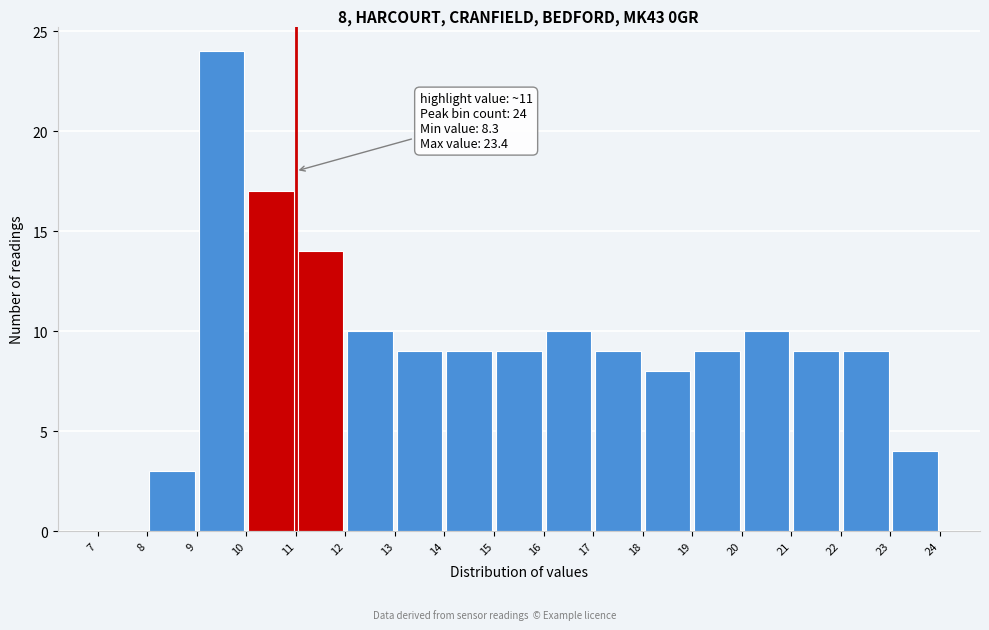

Which range on the x-axis has the tallest bar?

9 to 10